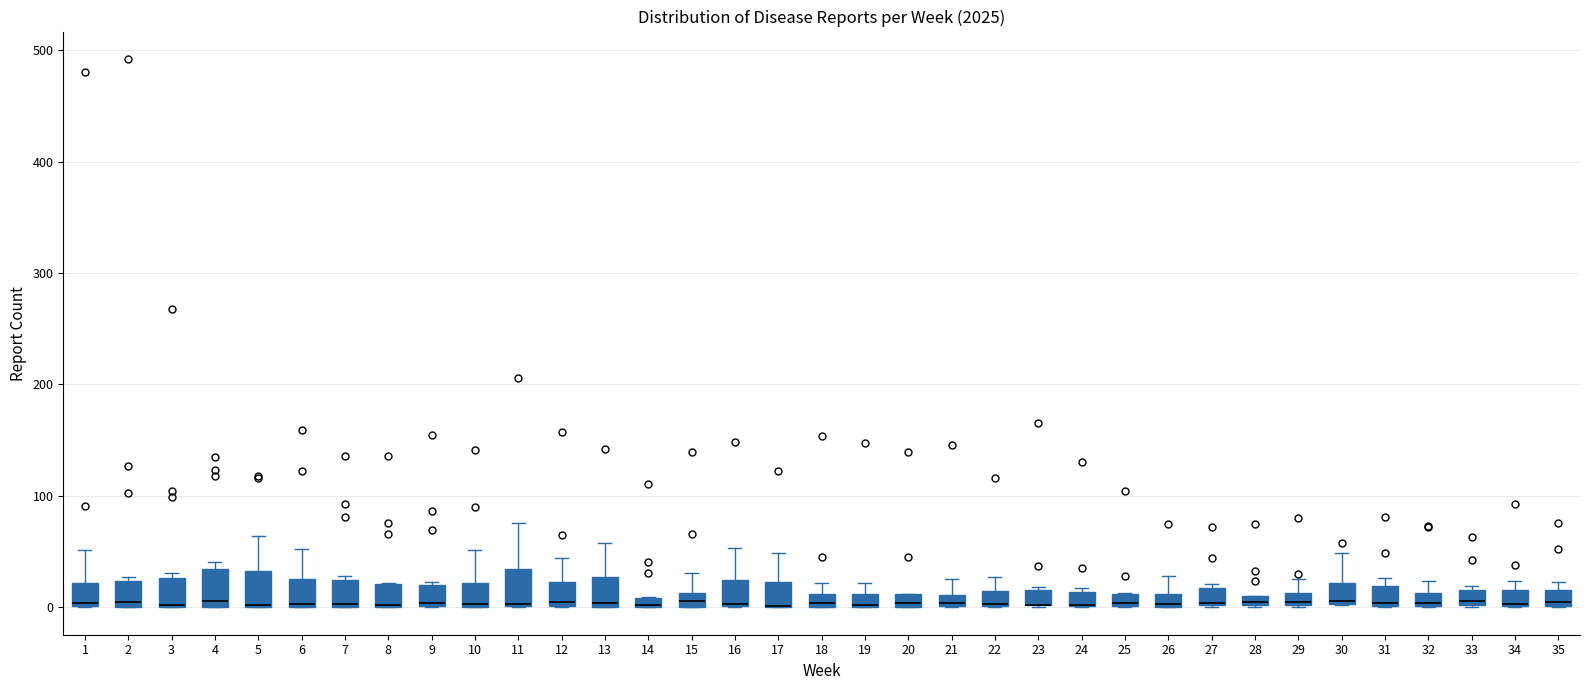

Where is the upper edge of the box at x = 34 on the y-axis? The values are not printed on the chart, so give them approximately, as read against the axis.

20